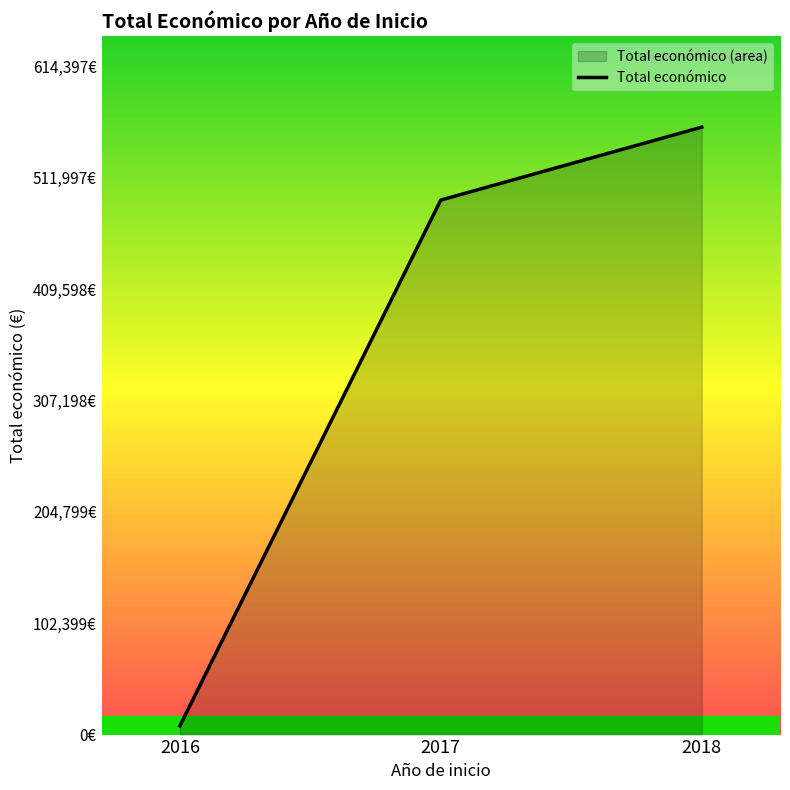

List the labels in order of value, largest first.

2018, 2017, 2016